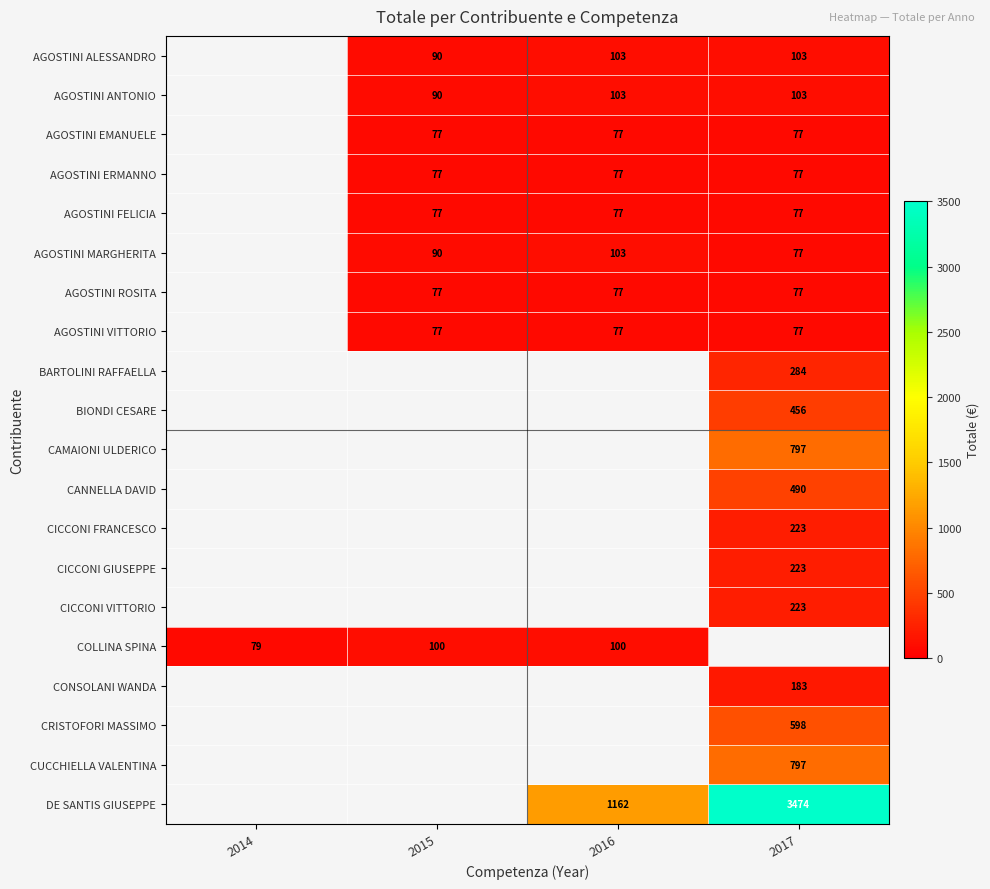

True or false: AGOSTINI ERMANNO has a value of 77 at 2015.

True